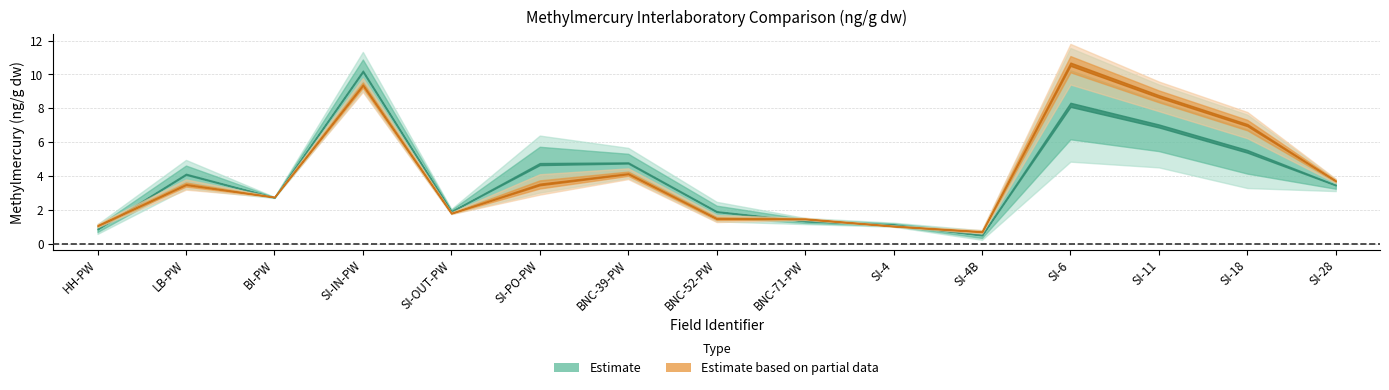

The value of NRP at BNC-71-PW is 0.5. True or false?

False